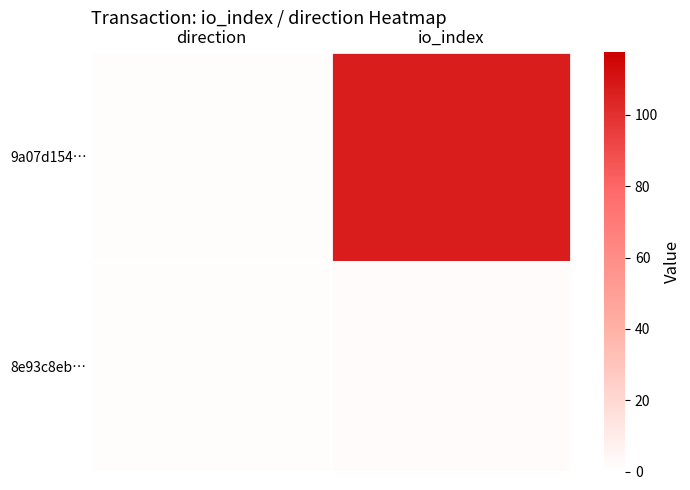

Which series has the largest total across all categories?

9a07d154…